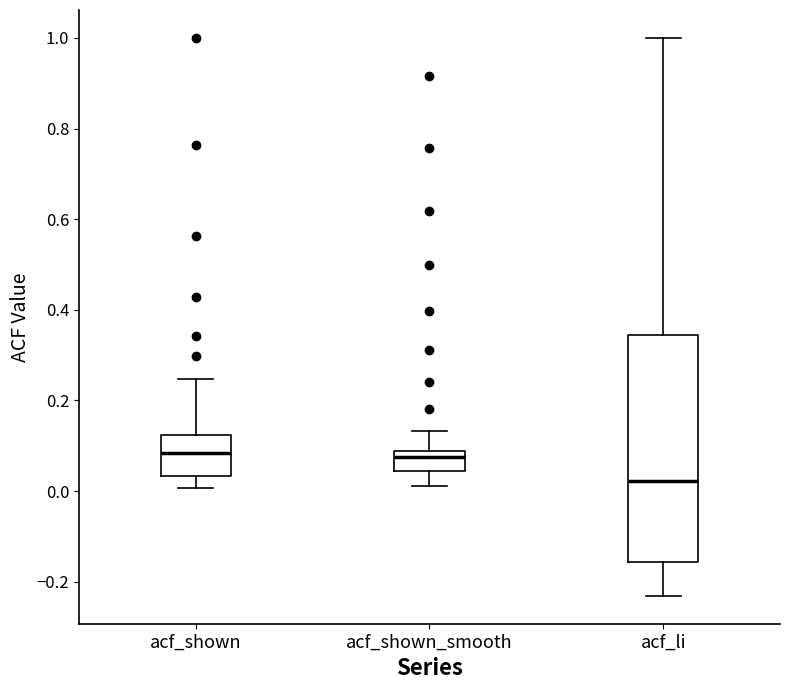

Which box is the tallest, from its lower edge to its upper edge?

acf_li